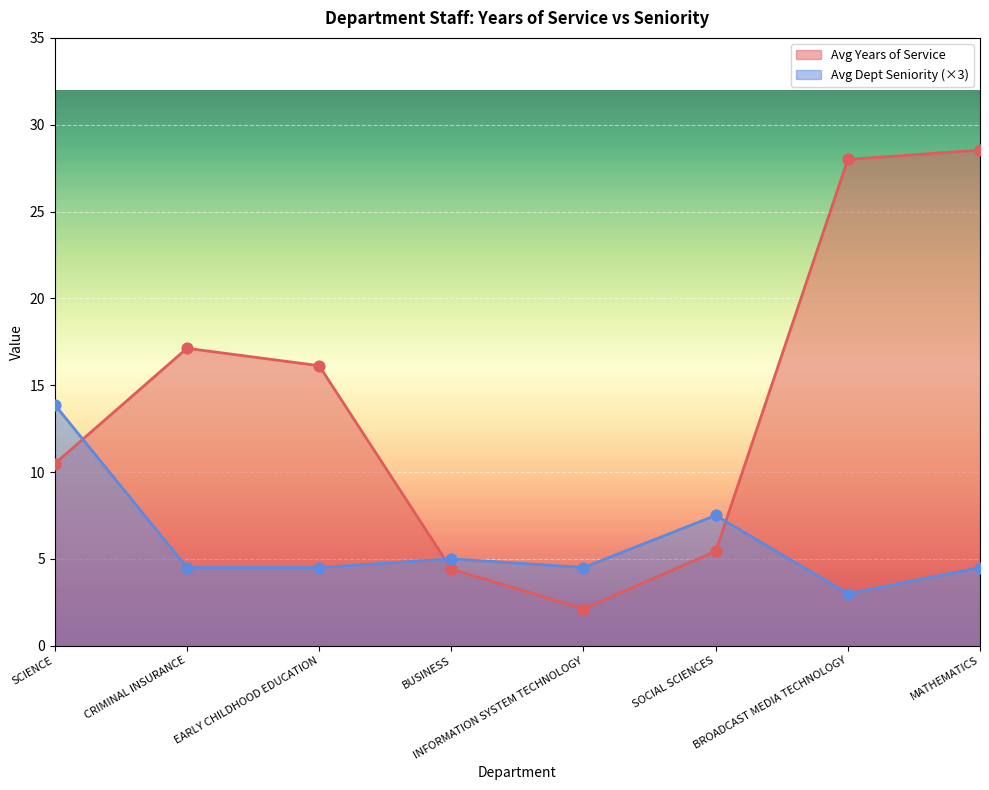

At how many categories does at least one series exceed 25?

2